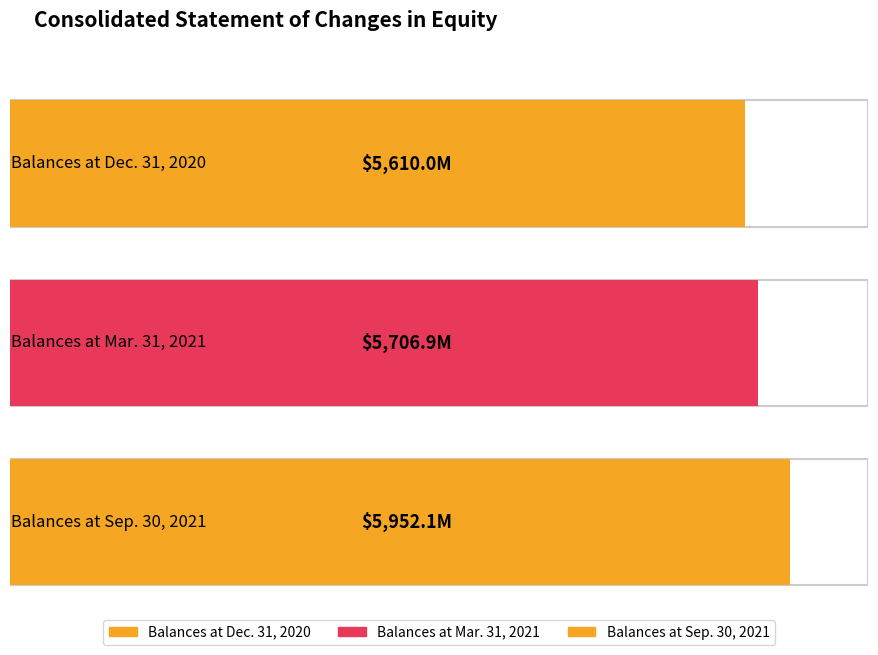

What is the minimum value shown in the chart?

5610.0